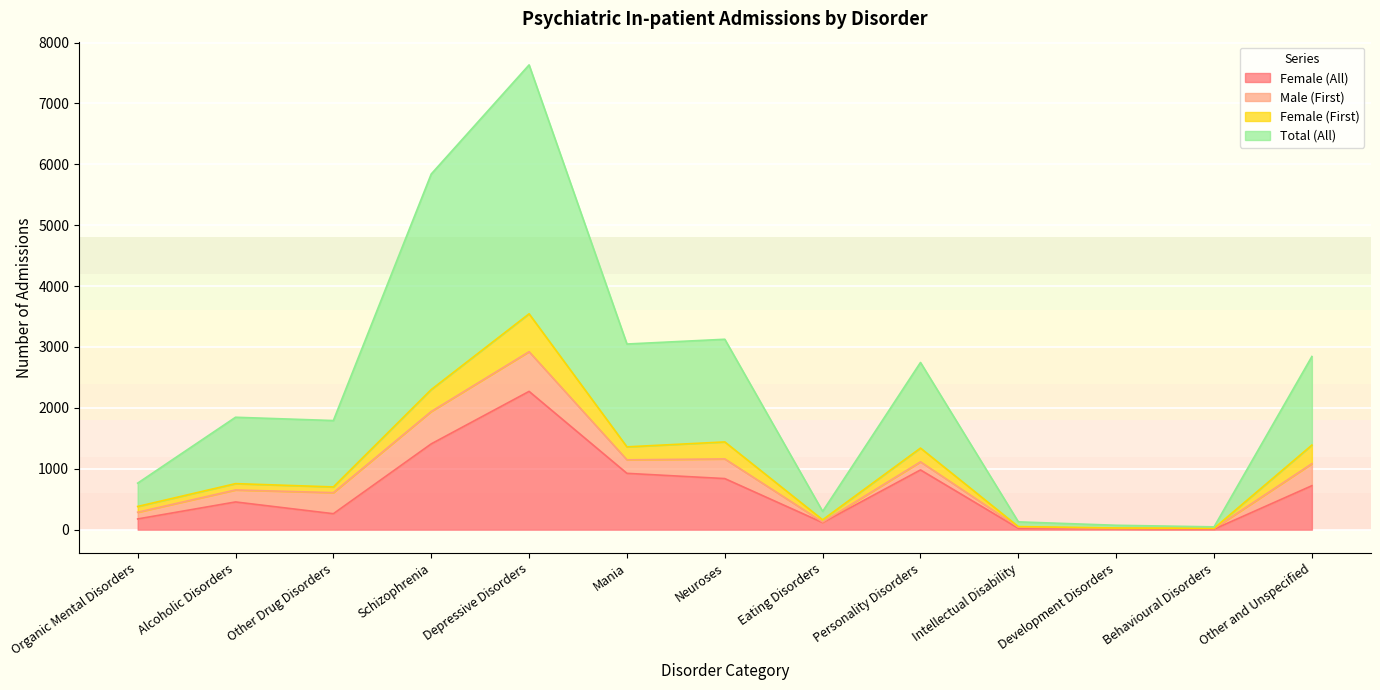

What is the approximate value of Female (All) at Schizophrenia?

1409